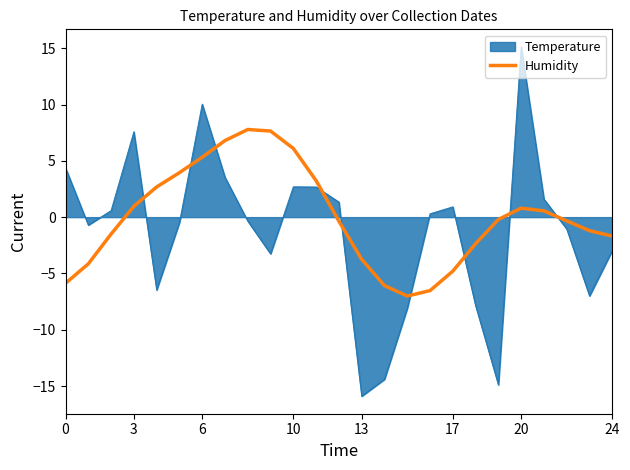

What is the smallest value displayed?

-15.9